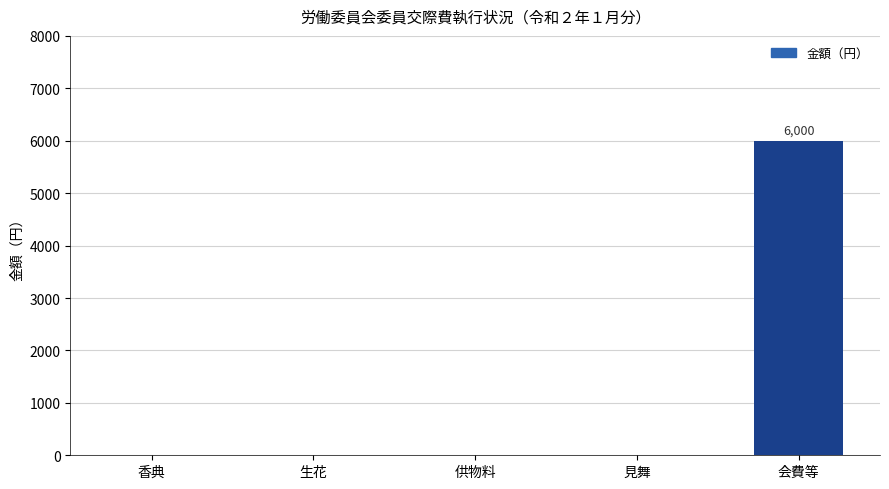

Is it true that the value at 見舞 is -3350?

False